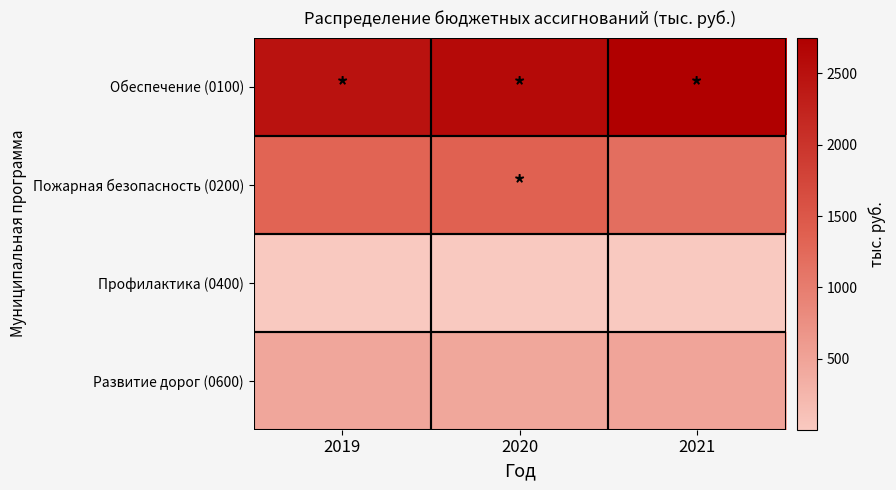

Between 2021 and 2020, which is larger?

2021